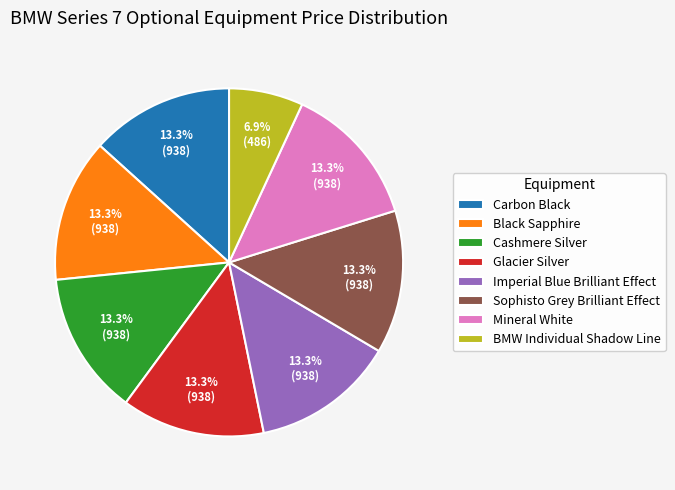

To the nearest percent, what percentage of the pie is Carbon Black?

13%